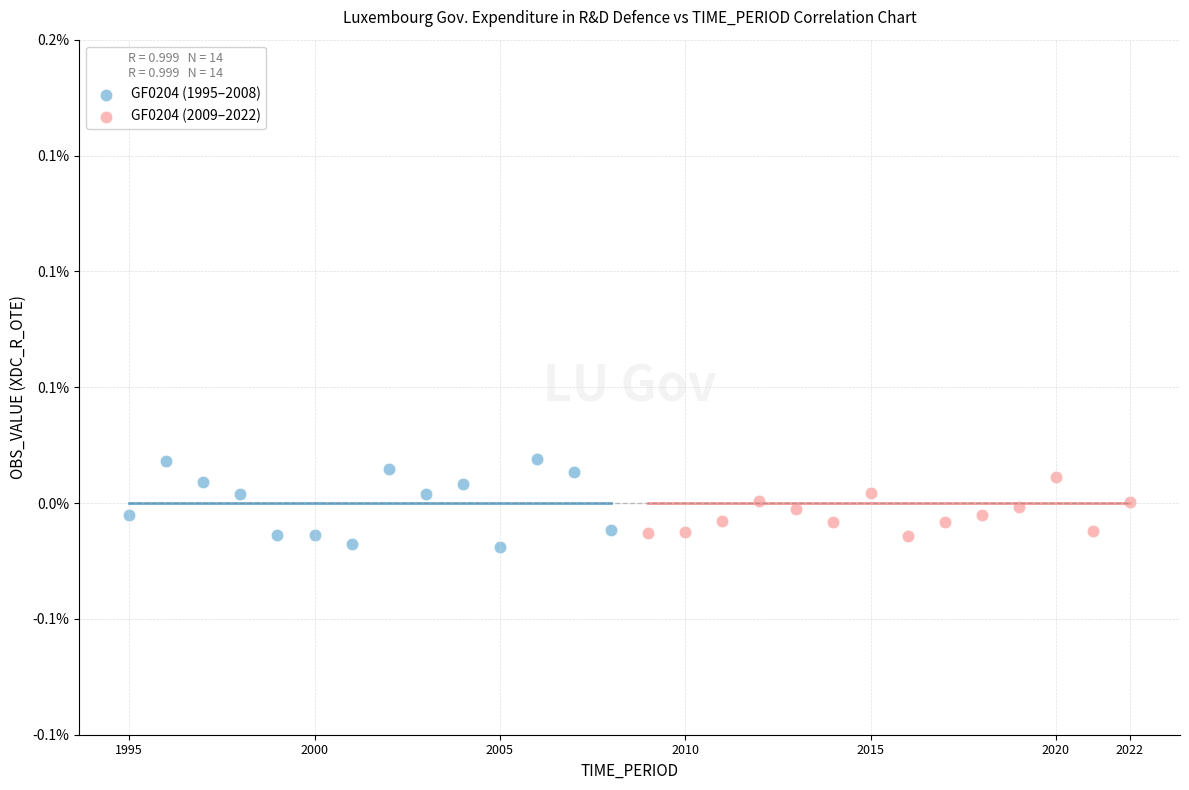

Which series has the widest spread of Y values?

GF0204 (1995–2008)